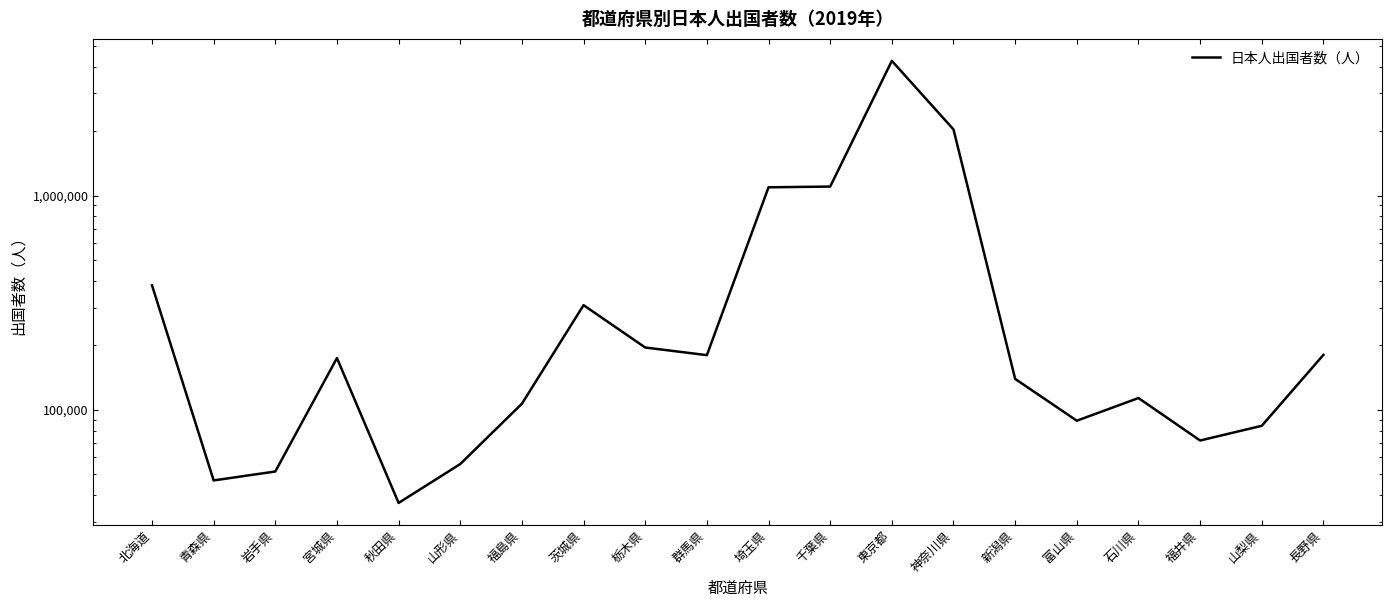

The value at 栃木県 is 319485. True or false?

False